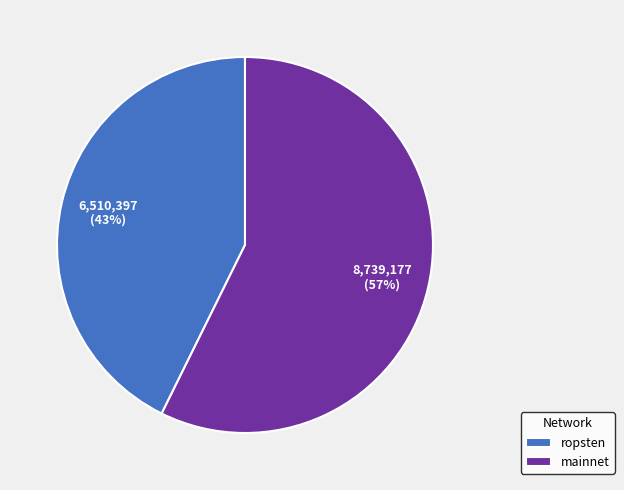

Rank the categories by value from lowest to highest.

ropsten, mainnet